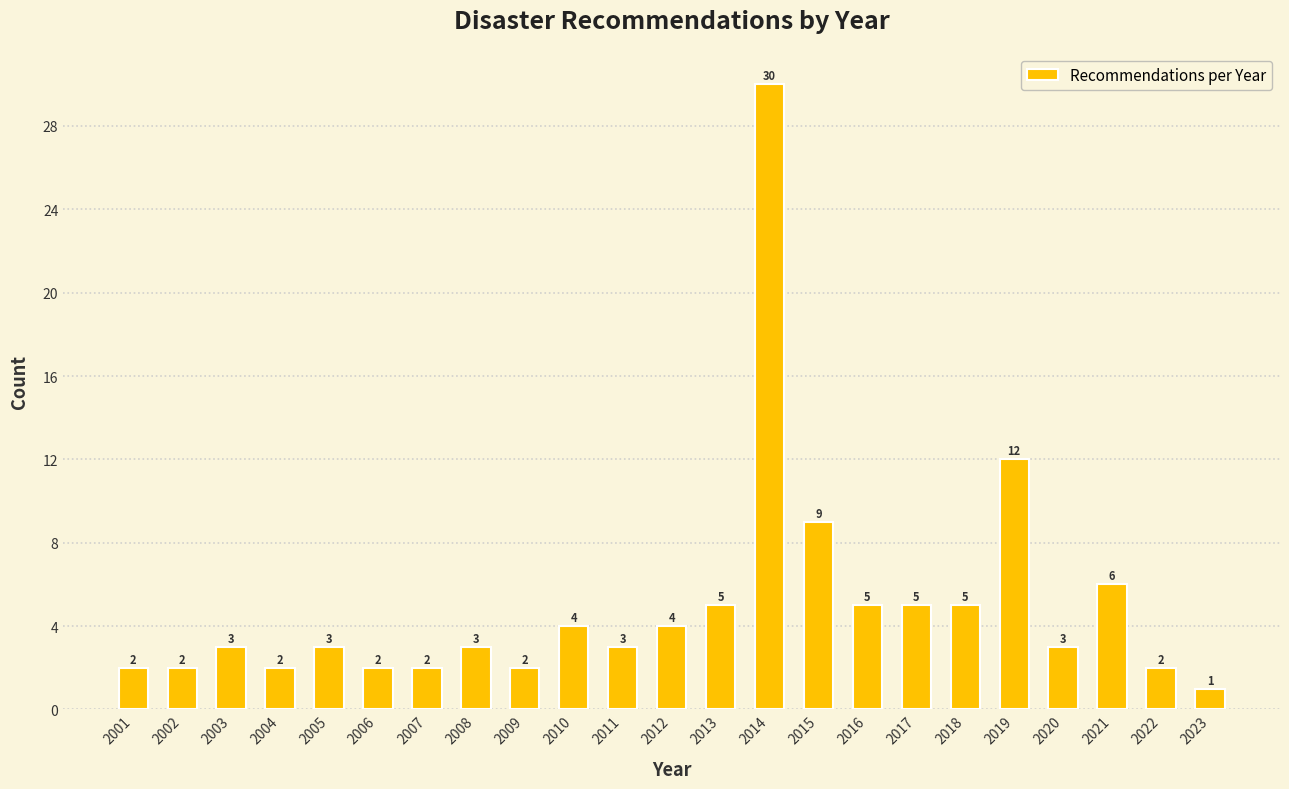

Reading left to right, what are all the values shown in this chart?

2	2	3	2	3	2	2	3	2	4	3	4	5	30	9	5	5	5	12	3	6	2	1